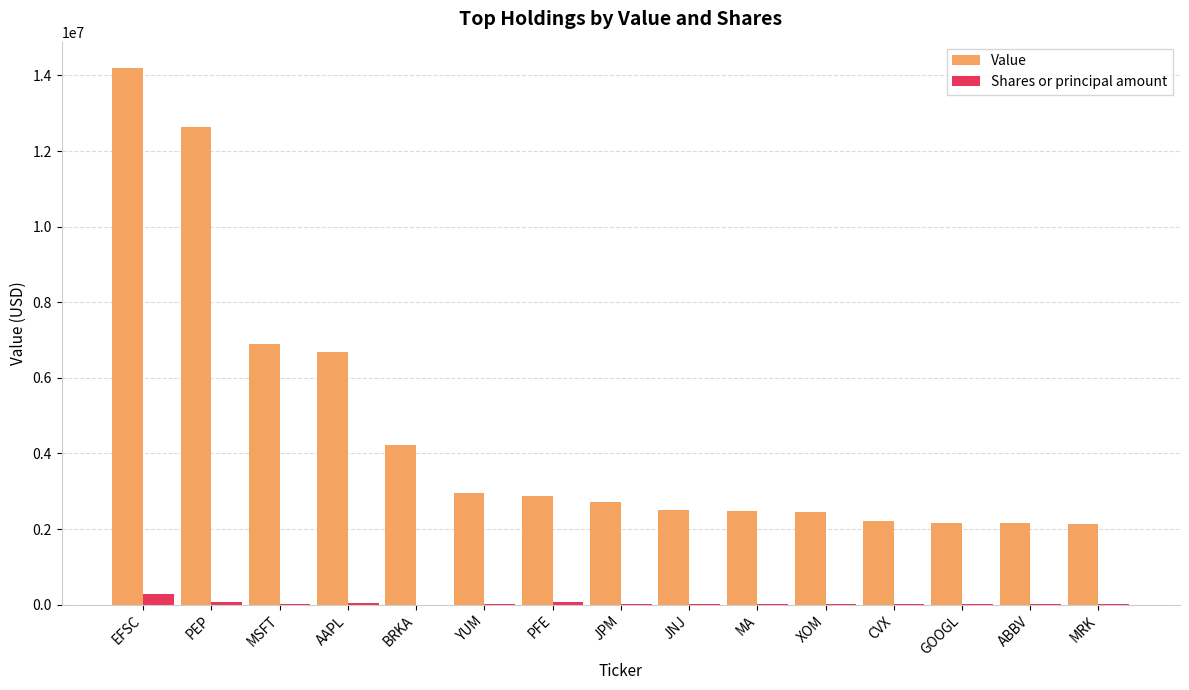

True or false: Value has a value of 717855 at CVX.

False